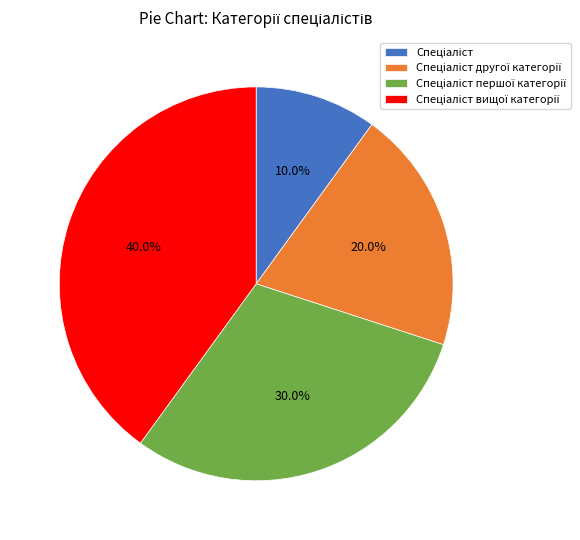

How many slices are in this pie chart?

4